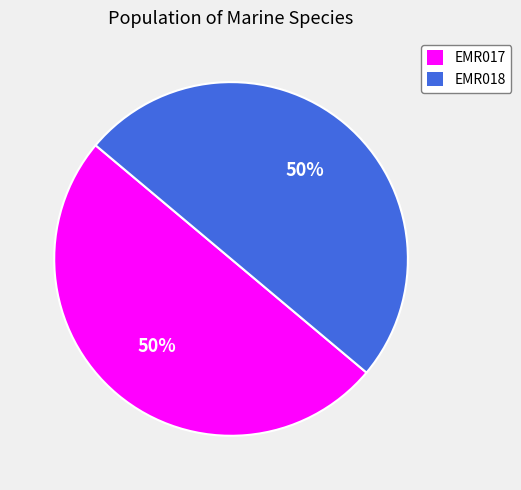

Approximately how many times larger is the value at EMR017 compared to EMR018?

1.0